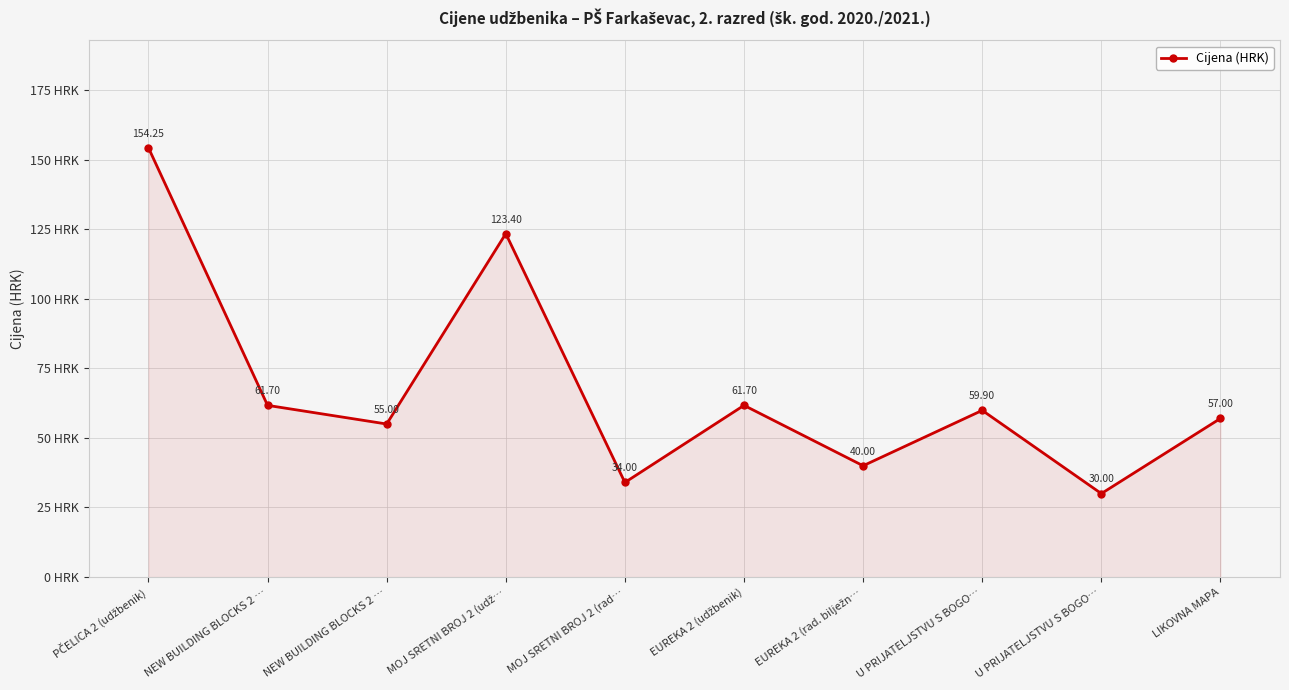

What is the change in value from PČELICA 2 (udžbenik) to MOJ SRETNI BROJ 2 (rad…?

-120.2